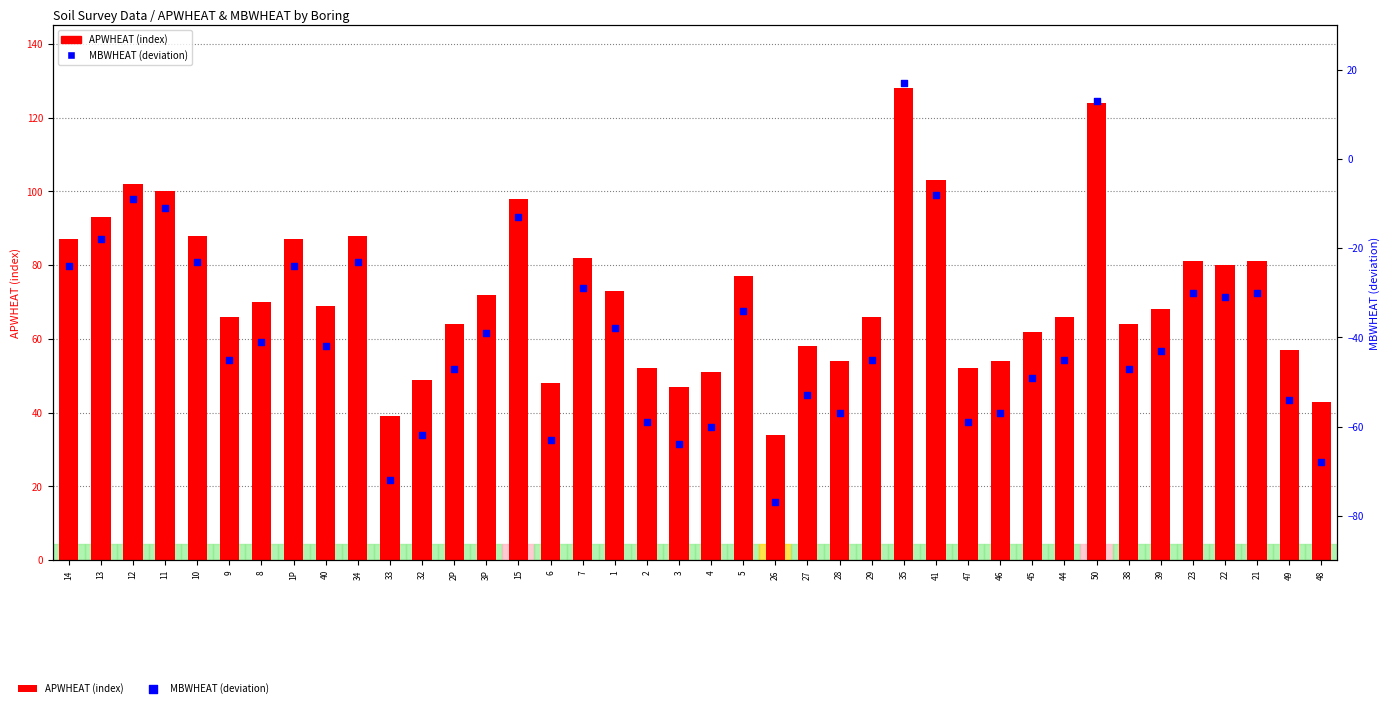

Is the value of APWHEAT (index) at 3P greater than the value of MBWHEAT (deviation) at 13?

Yes